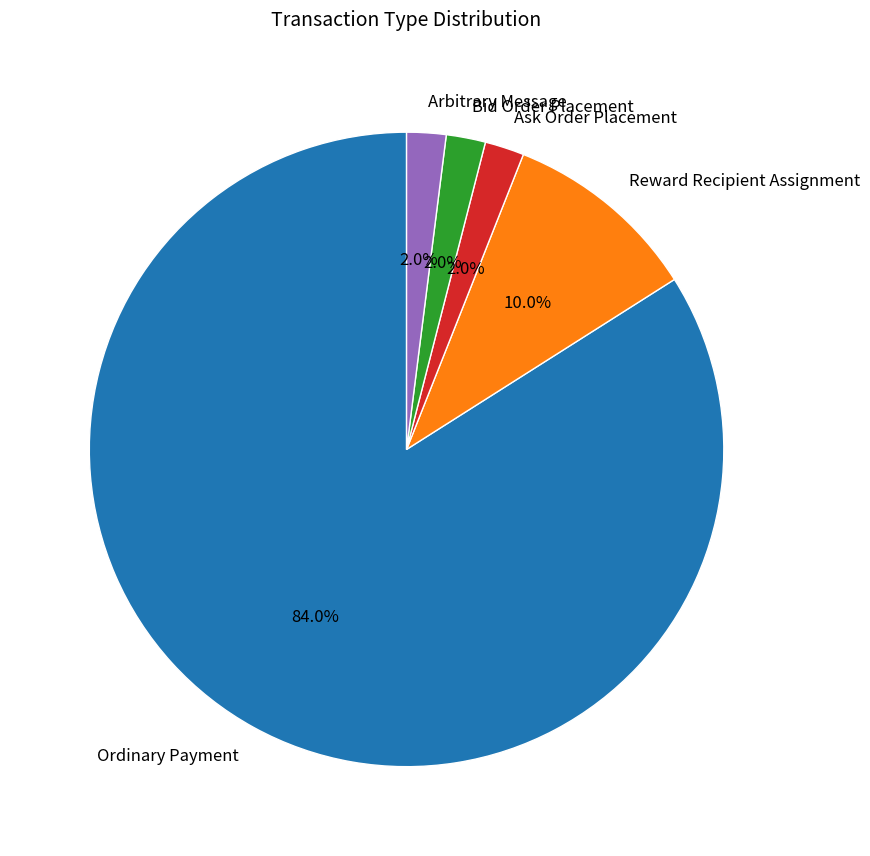

Combined, do Bid Order Placement and Arbitrary Message account for over 50%?

No